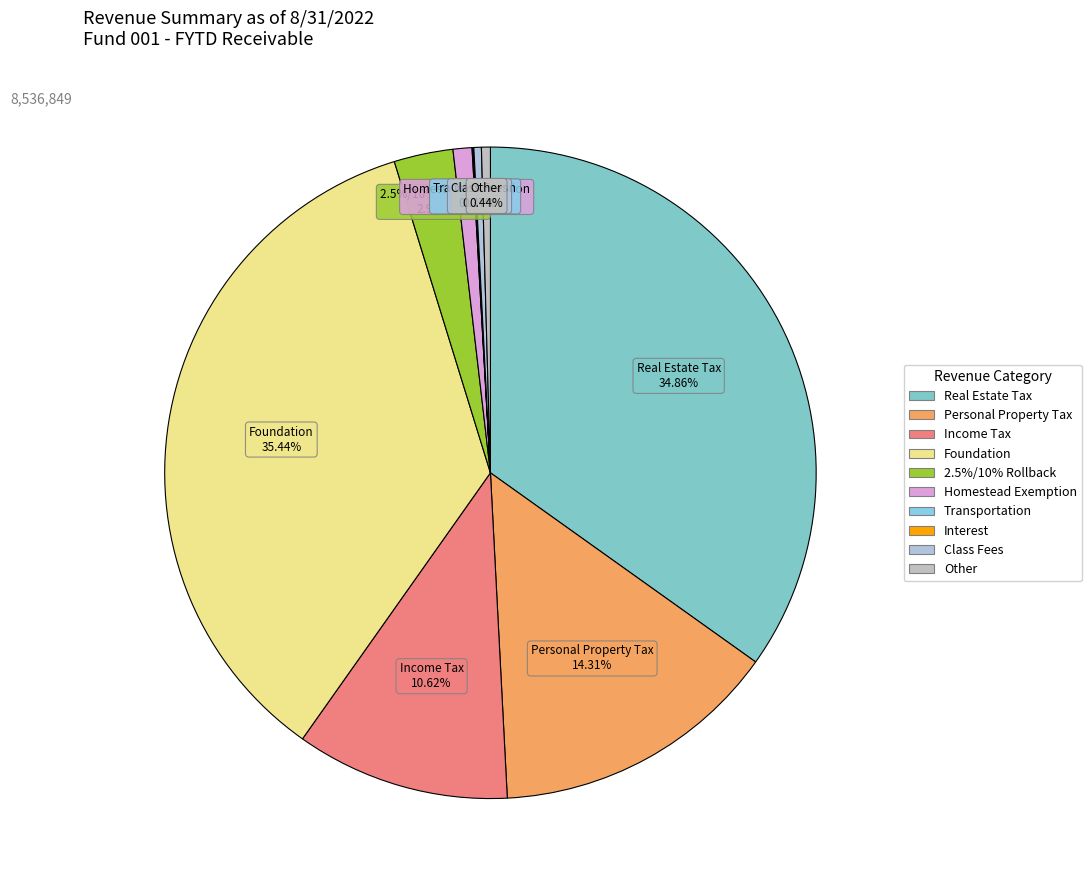

Is there any slice that represents more than half of the pie?

No